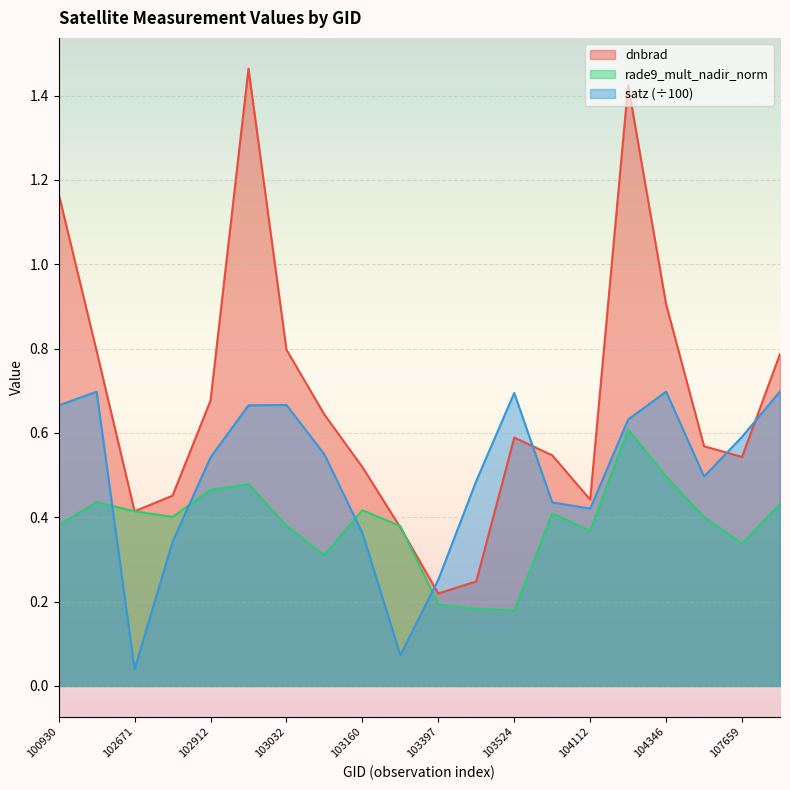

In dnbrad, how many points are lower than both neighbors (excluding endpoints)?

4